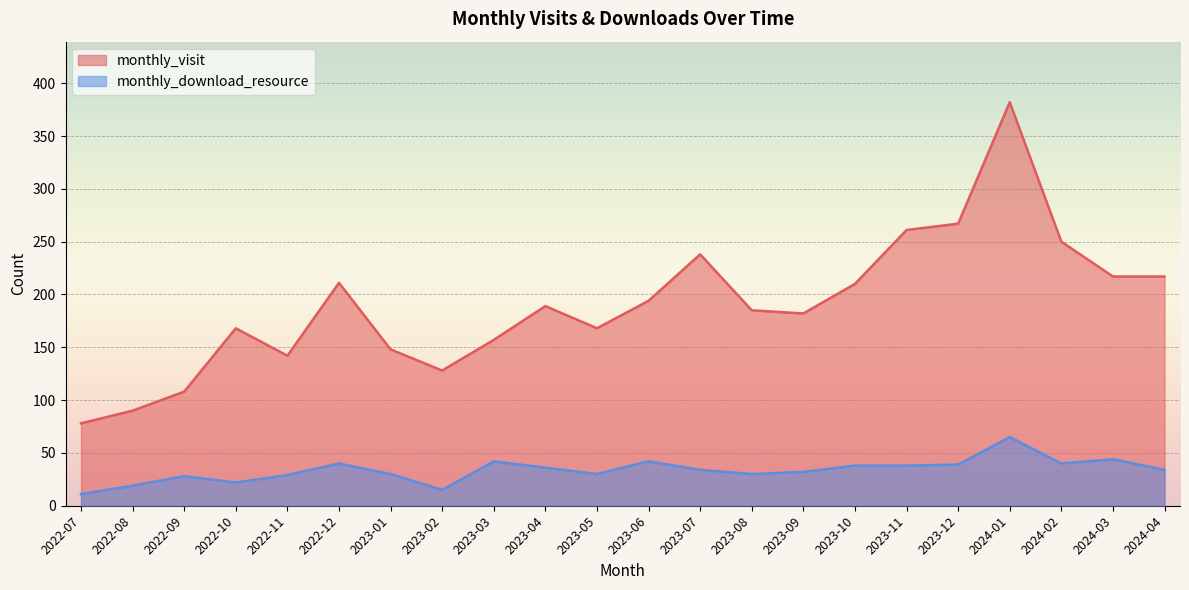

How many lines are shown in the chart?

2